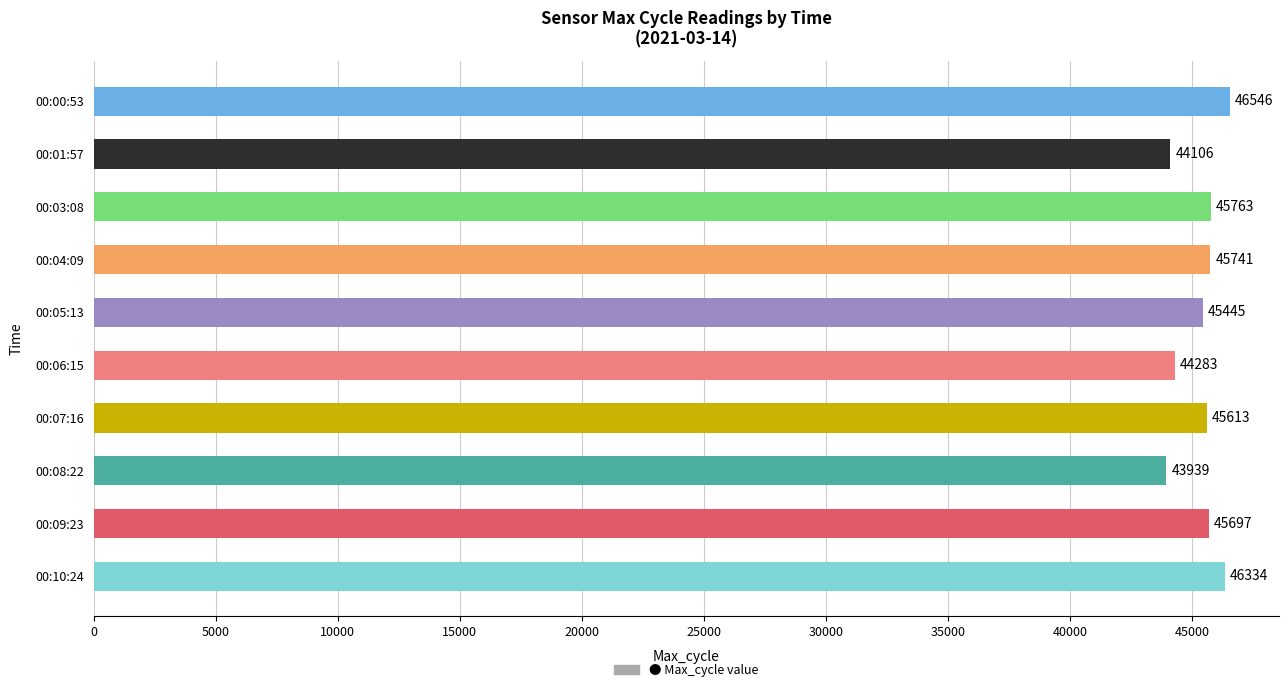

The chart shows a value of 19771 at 00:03:08. True or false?

False